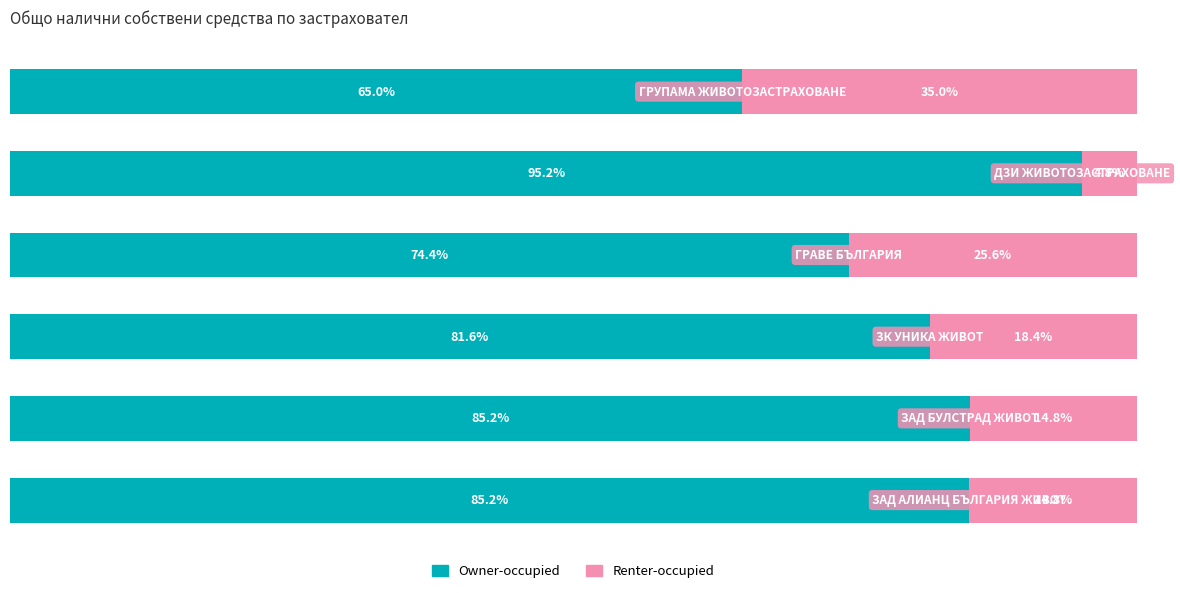

Reading right to left, transcribe all the data shown in this chart.

Owner-occupied: 65.0	95.2	74.4	81.6	85.2	85.2
Renter-occupied: 35.0	4.8	25.6	18.4	14.8	14.8